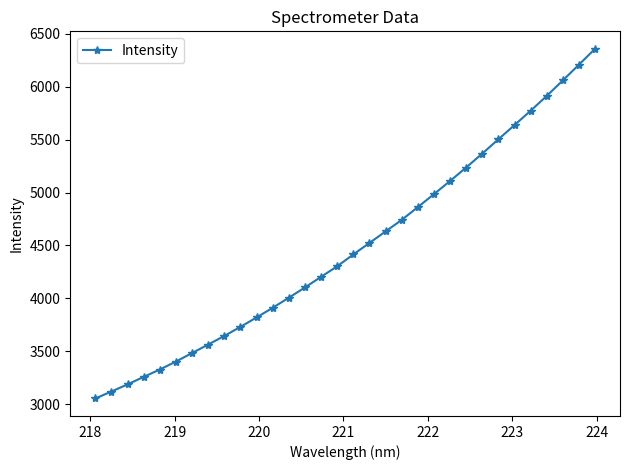

What is the minimum value shown in the chart?

3055.3